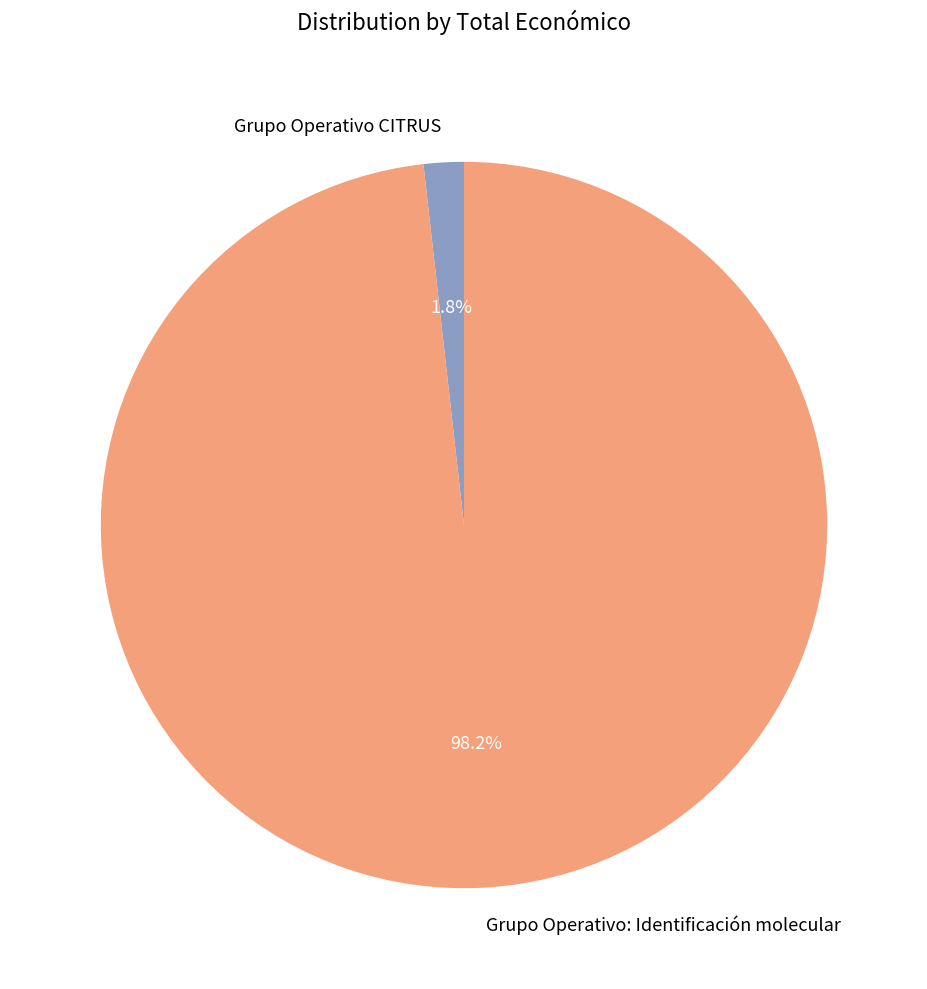

How many slices are in this pie chart?

2